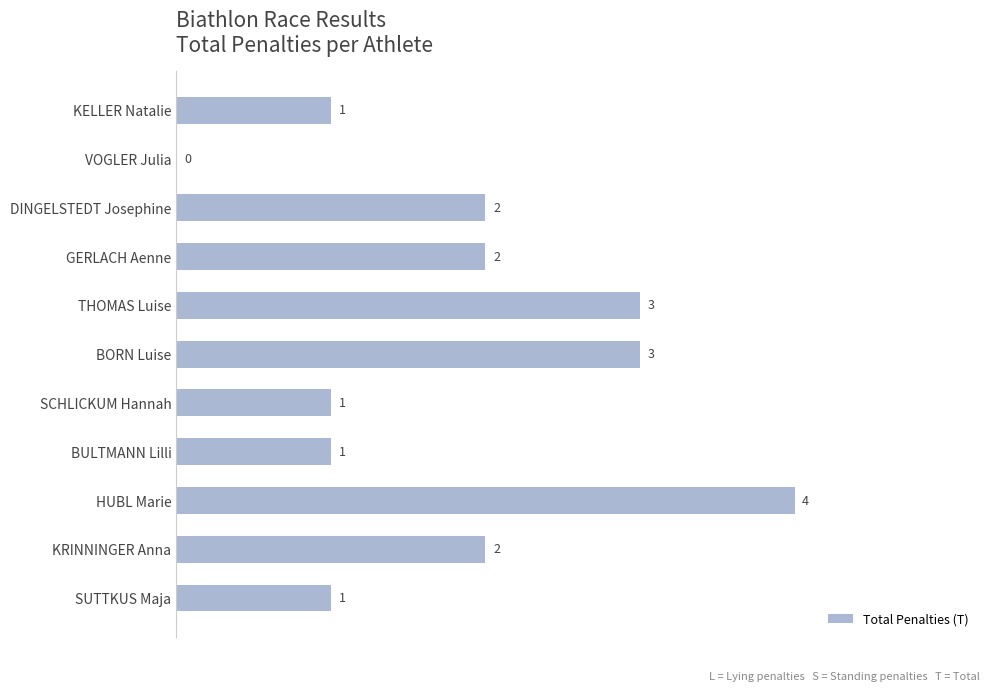

Are the bars grouped side by side (vs. stacked)?

No